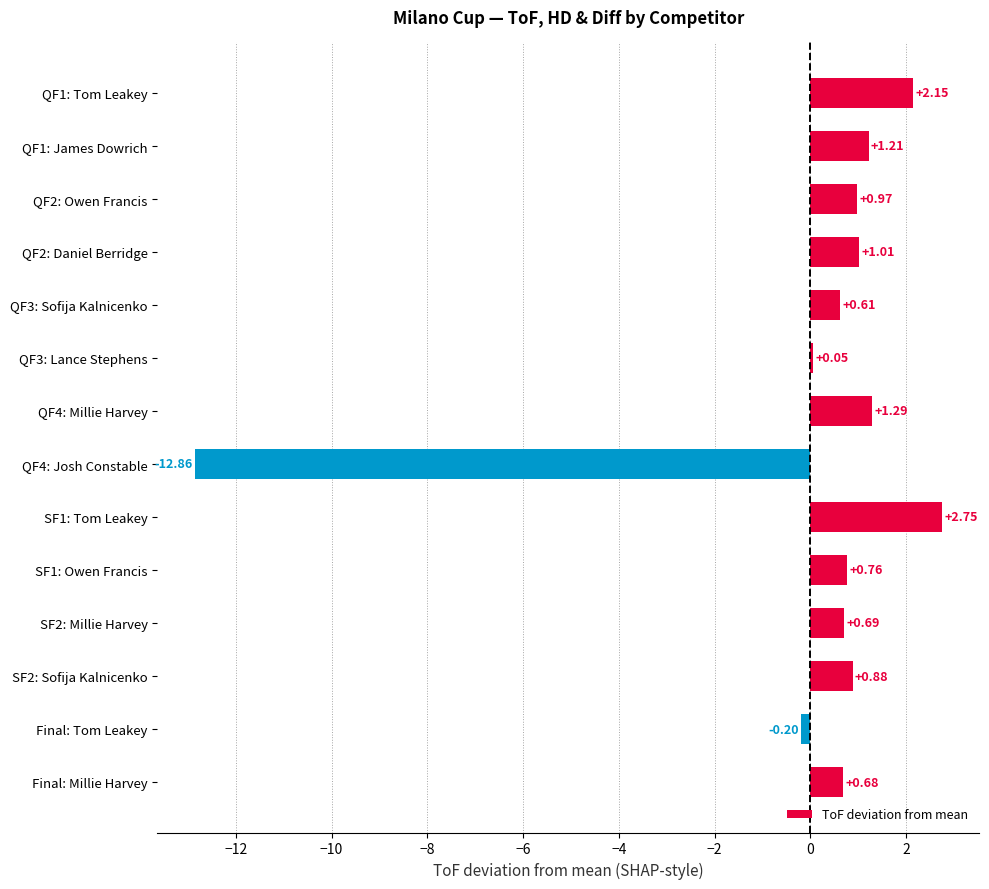

Between QF1: Tom Leakey and QF2: Daniel Berridge, which is larger?

QF1: Tom Leakey